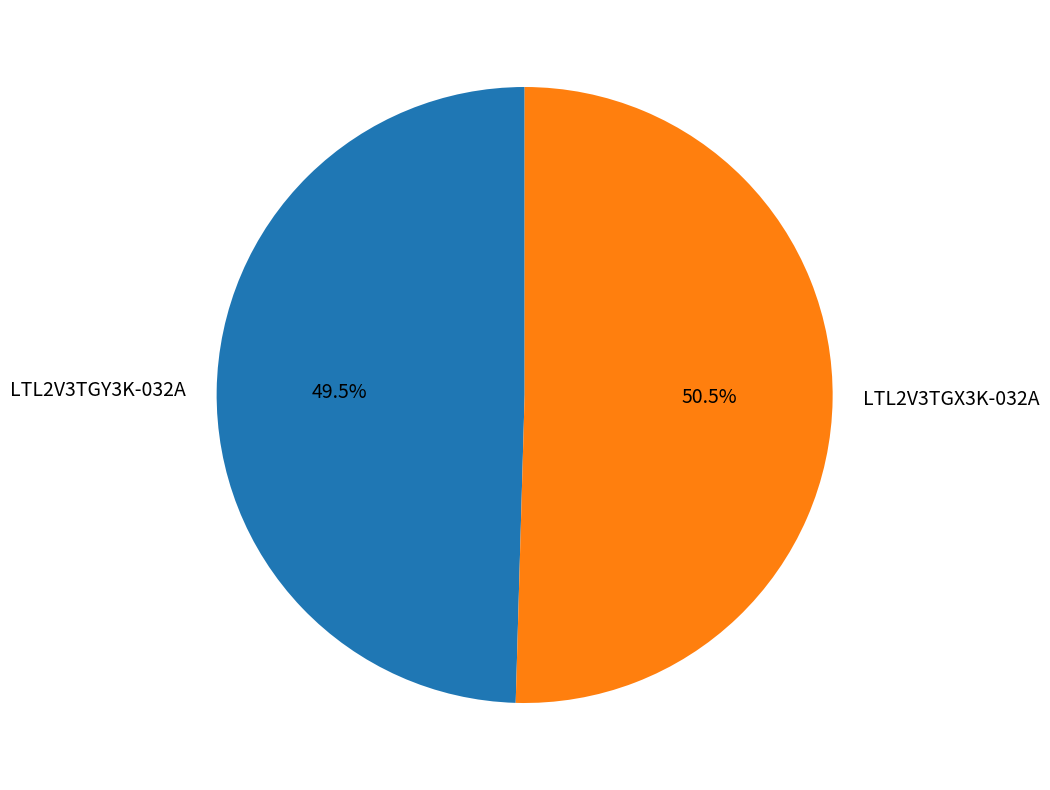

What is the majority slice?

LTL2V3TGX3K-032A